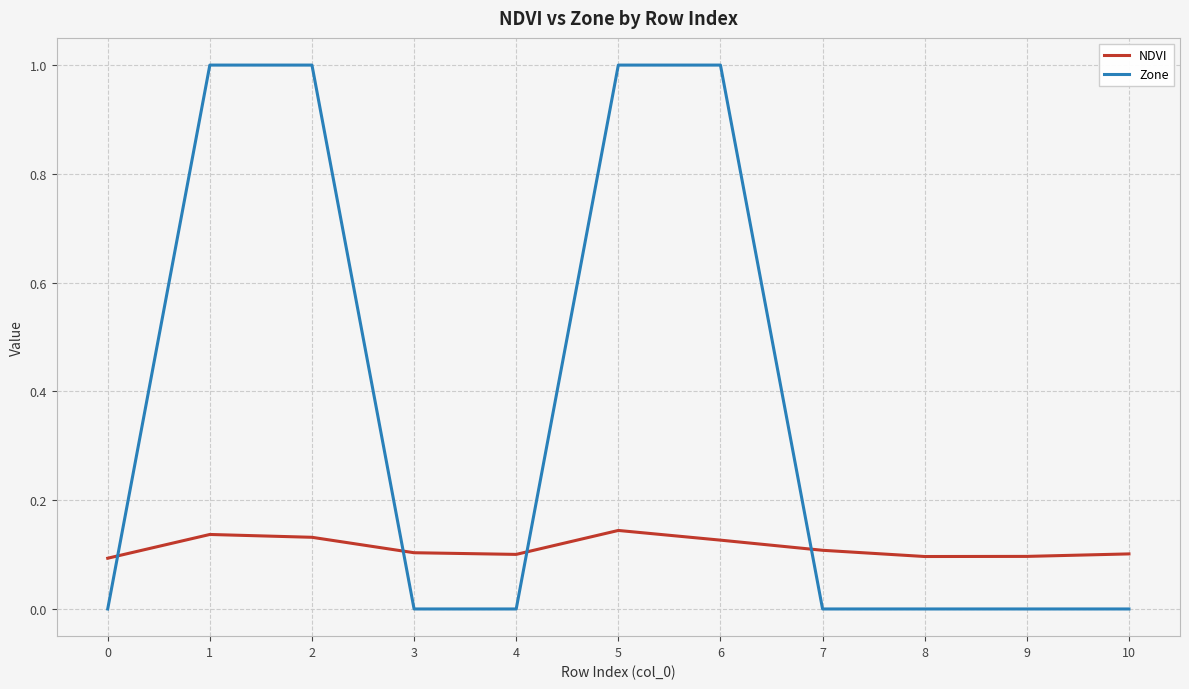

How many categories are shown in the chart?

11